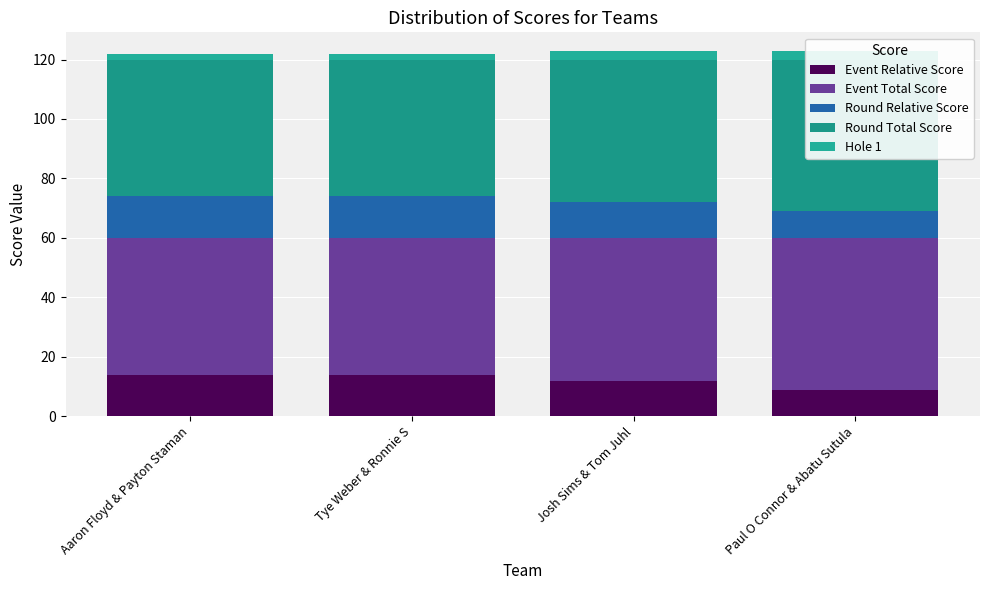

Reading left to right, extract all data points from this chart.

Event Relative Score: 14	14	12	9
Event Total Score: 46	46	48	51
Round Relative Score: 14	14	12	9
Round Total Score: 46	46	48	51
Hole 1: 2	2	3	3